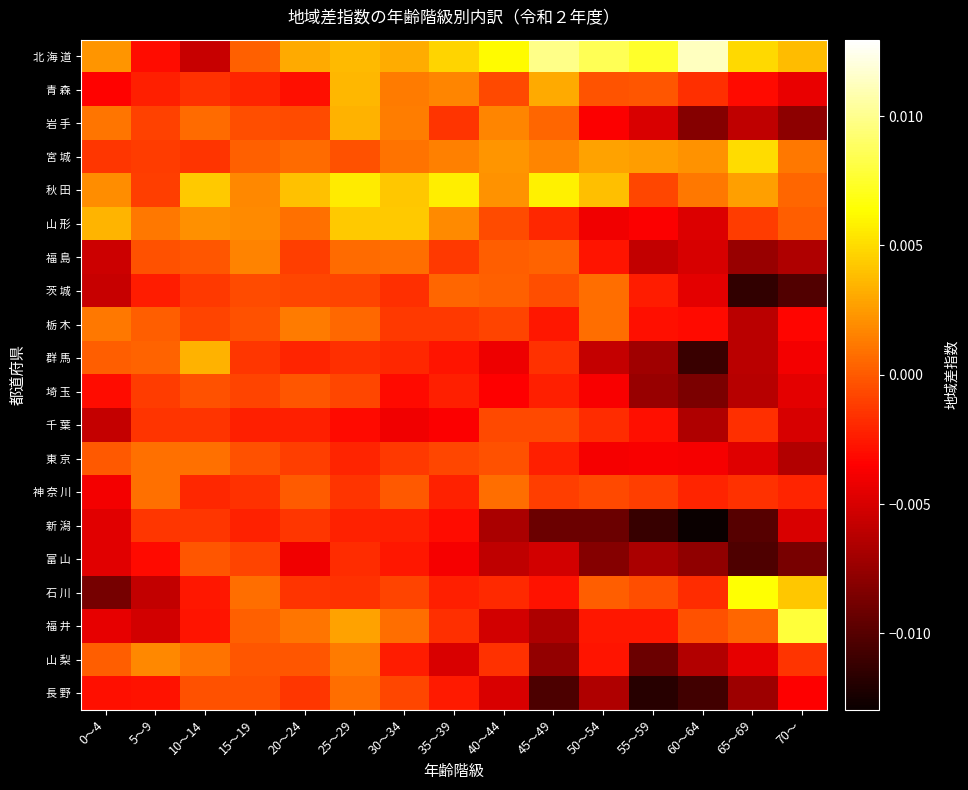

Count the number of categories in the chart.

15